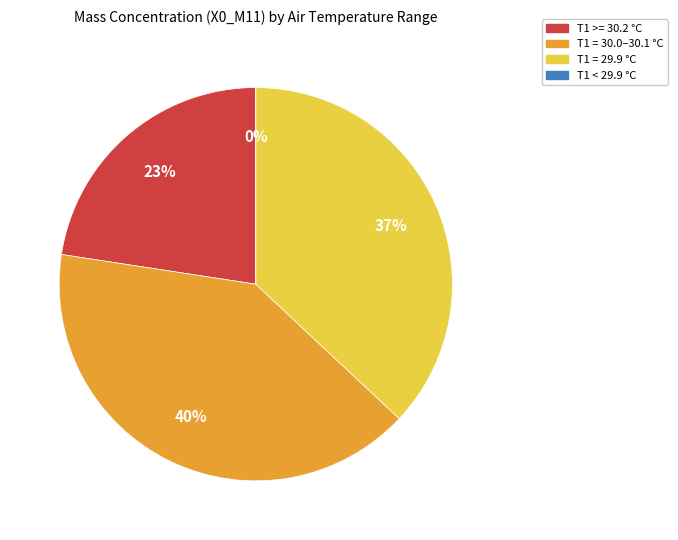

Is it true that 8 is 1% of the pie?

False